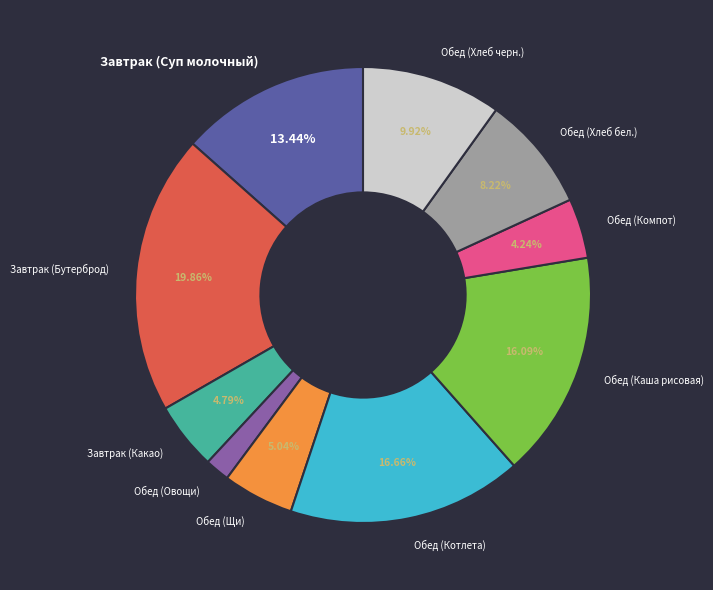

To the nearest percent, what percentage of the pie is Завтрак (Бутерброд)?

20%